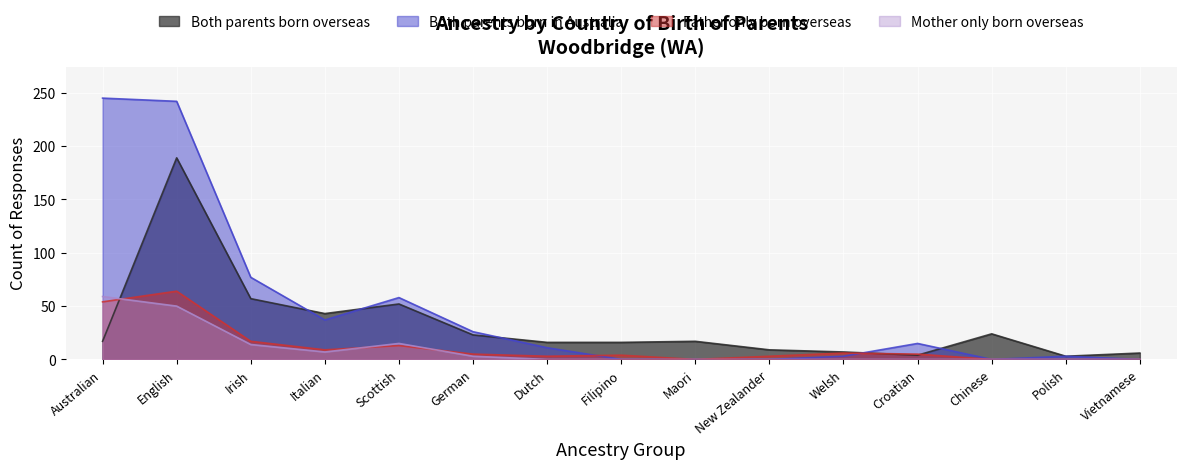

The value of Both parents born overseas at Australian is 24. True or false?

False